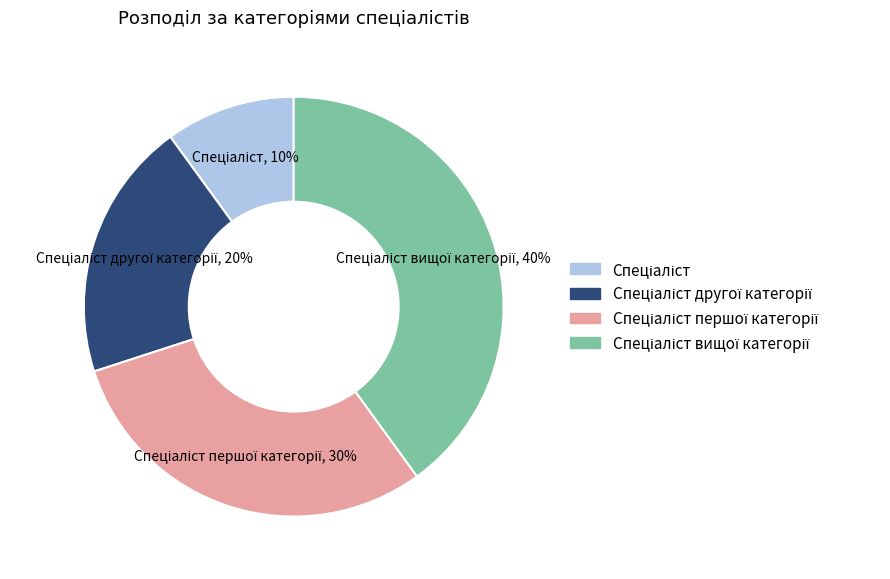

How many segments does this pie chart have?

4